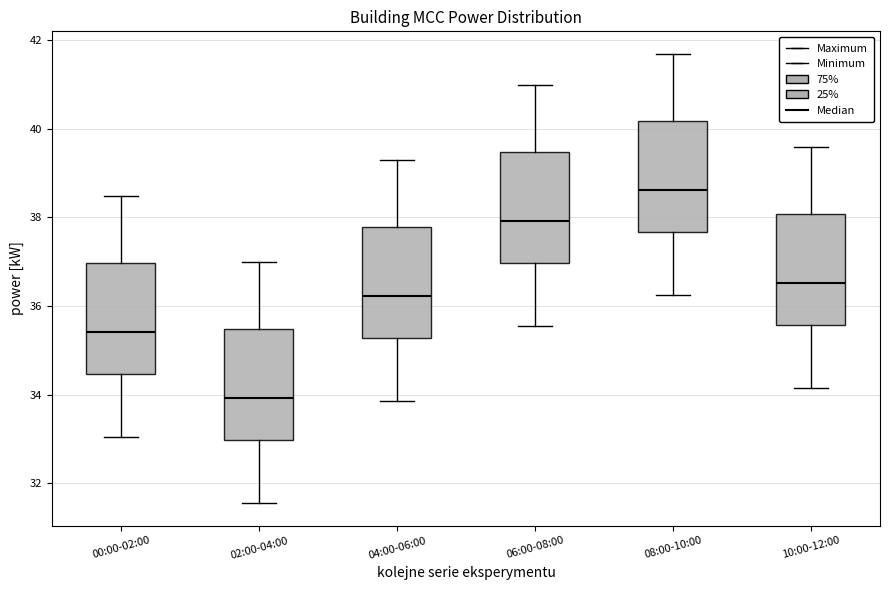

Reading left to right, read every box against the y-axis: the position of its median line, the range the box covers, and the ends of its whiskers. The values are not printed on the chart, so give them approximately, as read against the axis.

00:00-02:00: median 35.4, box 34.4 to 37.0, whiskers 33.0 to 38.4
02:00-04:00: median 34.0, box 33.0 to 35.4, whiskers 31.6 to 37.0
04:00-06:00: median 36.2, box 35.2 to 37.8, whiskers 33.8 to 39.2
06:00-08:00: median 38.0, box 37.0 to 39.4, whiskers 35.6 to 41.0
08:00-10:00: median 38.6, box 37.6 to 40.2, whiskers 36.2 to 41.6
10:00-12:00: median 36.6, box 35.6 to 38.0, whiskers 34.2 to 39.6